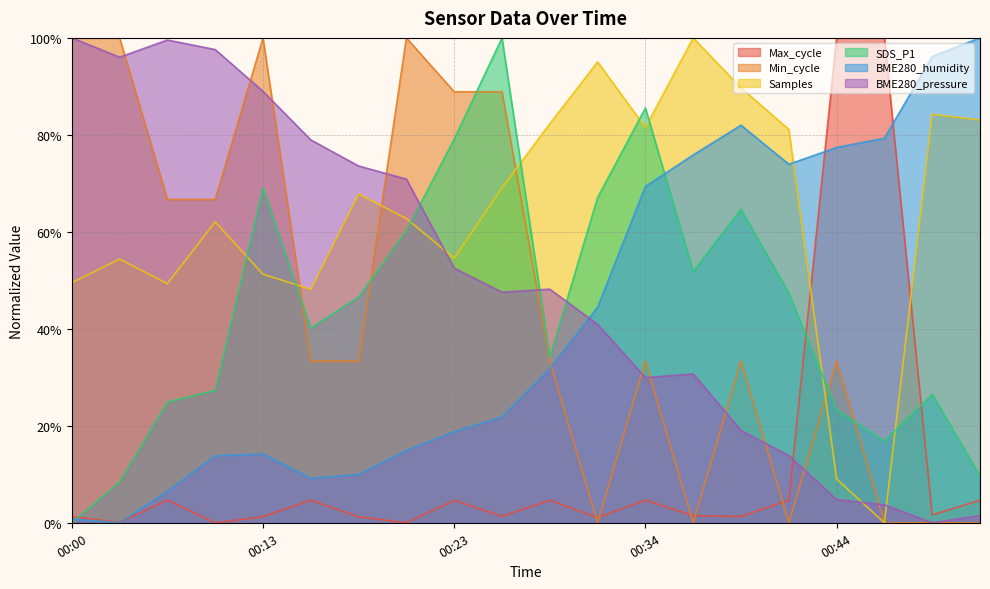

Rank the categories by Samples value from highest to lowest.

00:36, 00:31, 00:39, 00:49, 00:52, 00:29, 00:34, 00:42, 00:26, 00:19, 00:21, 00:08, 00:23, 00:03, 00:13, 00:00, 00:05, 00:16, 00:44, 00:47